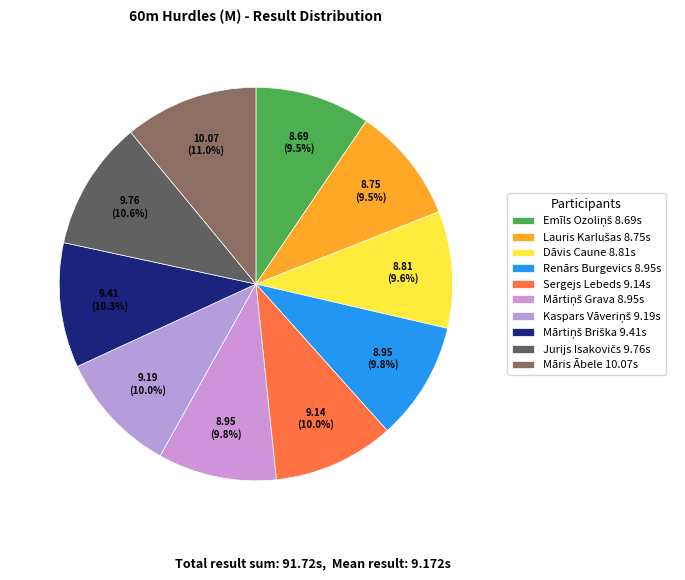

How many slices are in this pie chart?

10